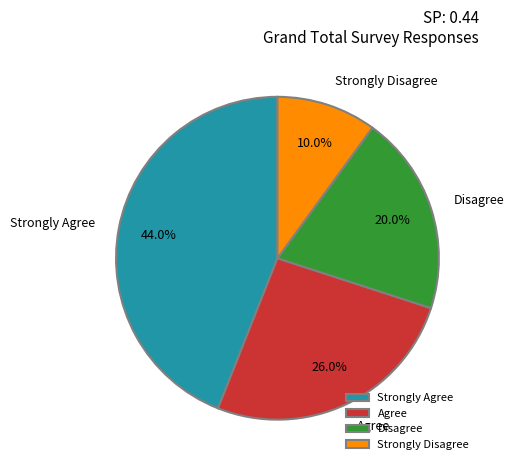

Count the number of slices in the pie.

4